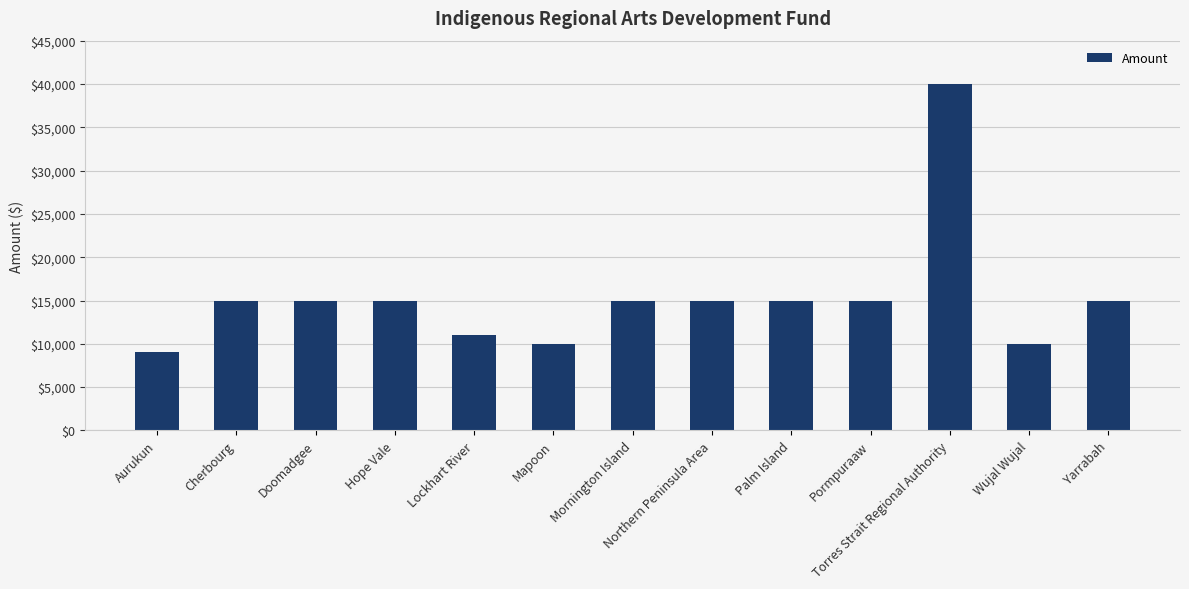

The value at Wujal Wujal is 10000. True or false?

True